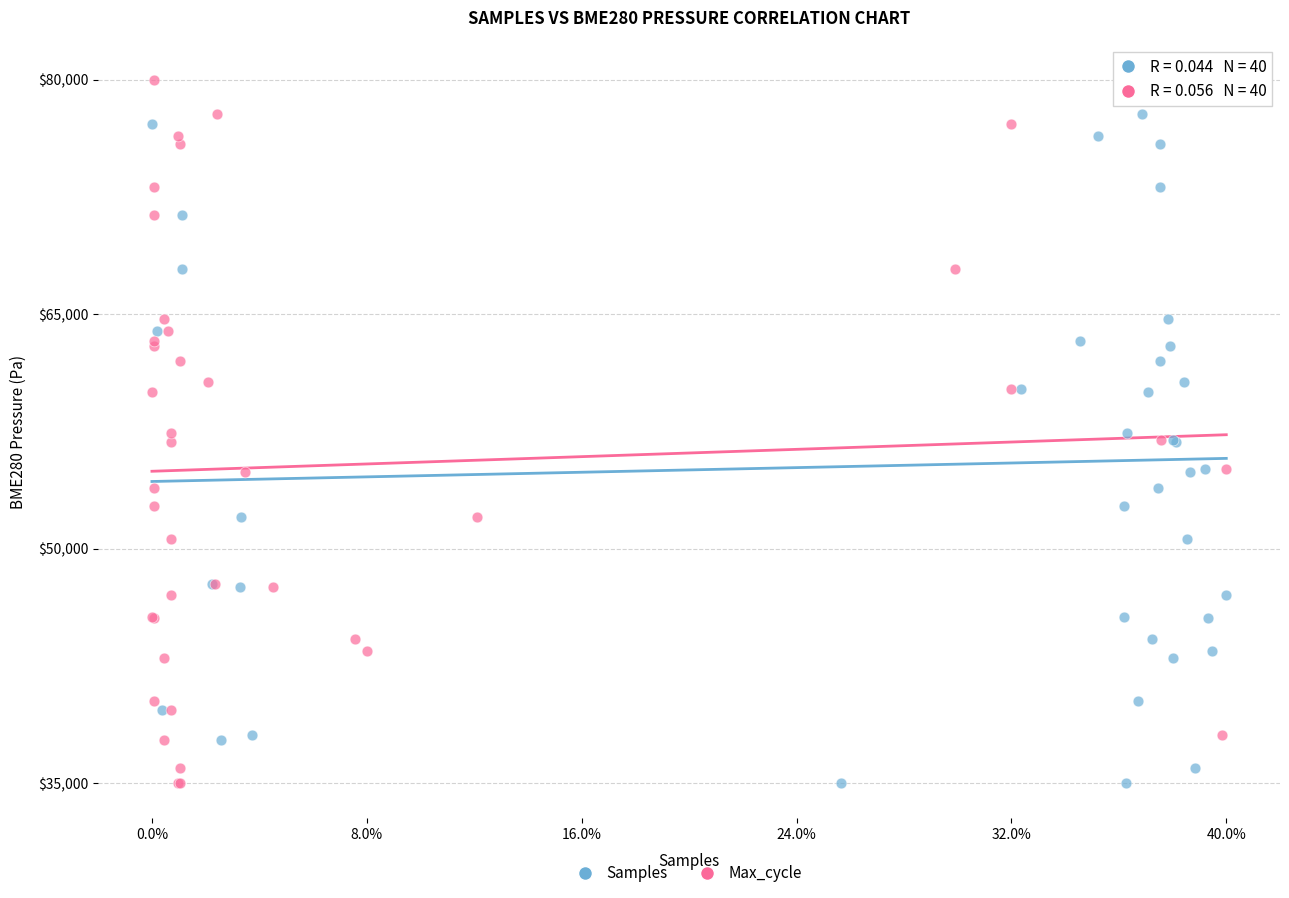

What are all the series names shown in the legend?

Samples, Max_cycle